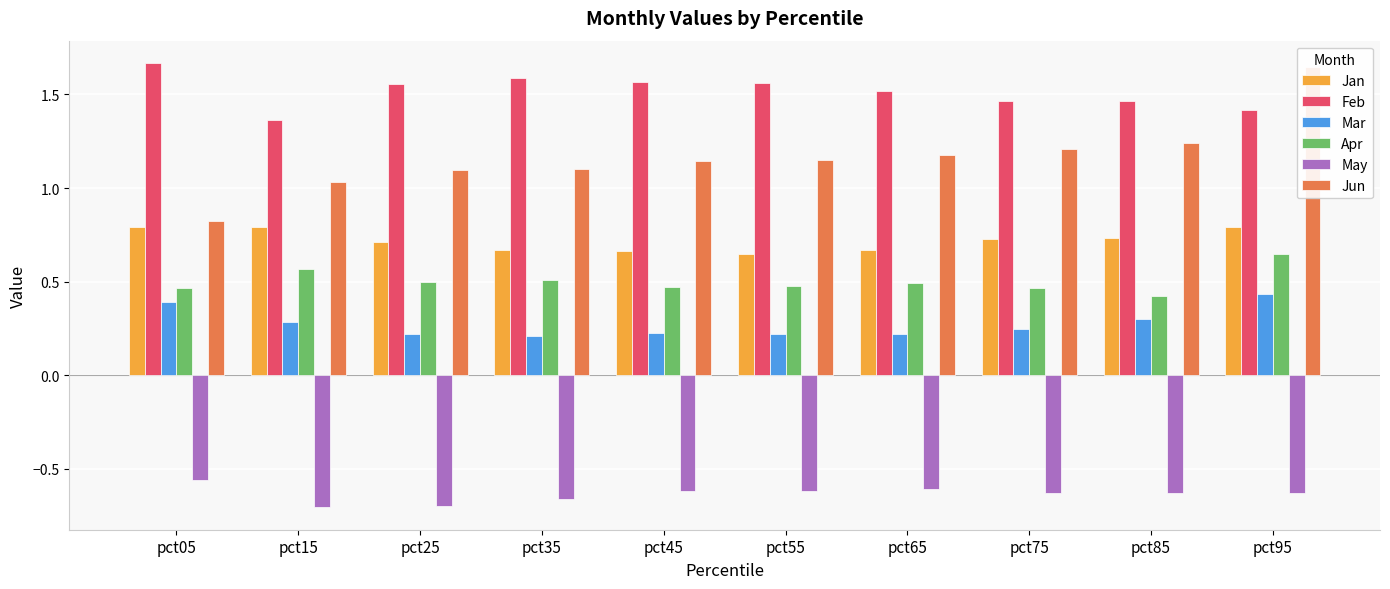

What is the highest value of the Mar series?

0.4